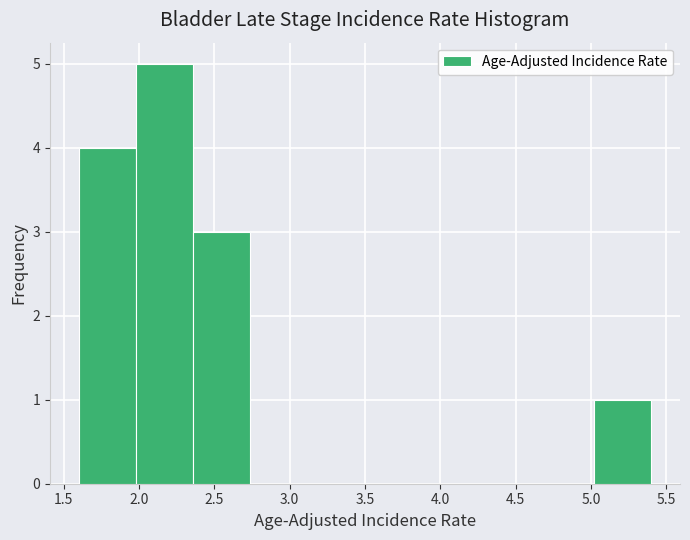

Reading left to right, transcribe this chart: for each bar, give the range it covers on the x-axis and its height. Neither the bar edges nor the heights are printed on the chart, so give them approximately, as read against the axes.

1.60 to 1.98: 4
1.98 to 2.36: 5
2.36 to 2.74: 3
2.74 to 3.12: 0
3.12 to 3.50: 0
3.50 to 3.88: 0
3.88 to 4.26: 0
4.26 to 4.64: 0
4.64 to 5.02: 0
5.02 to 5.40: 1